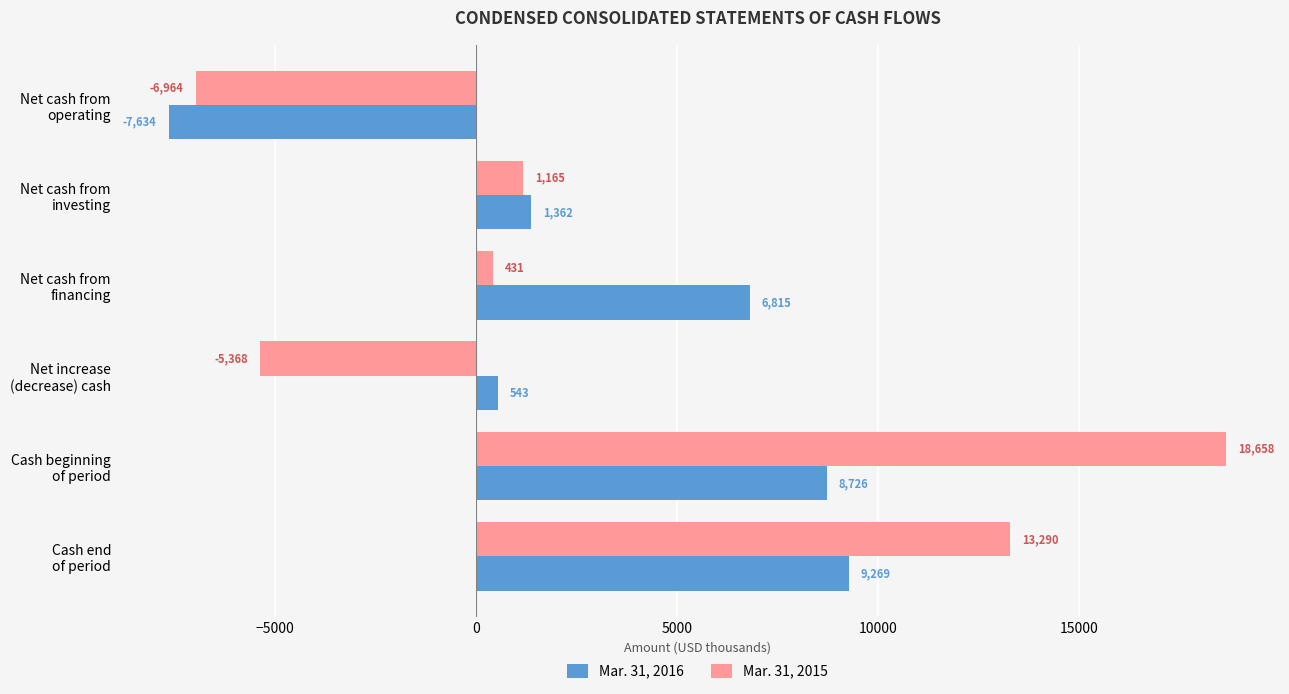

List the series in order of their peak value, highest first.

Mar. 31, 2015, Mar. 31, 2016